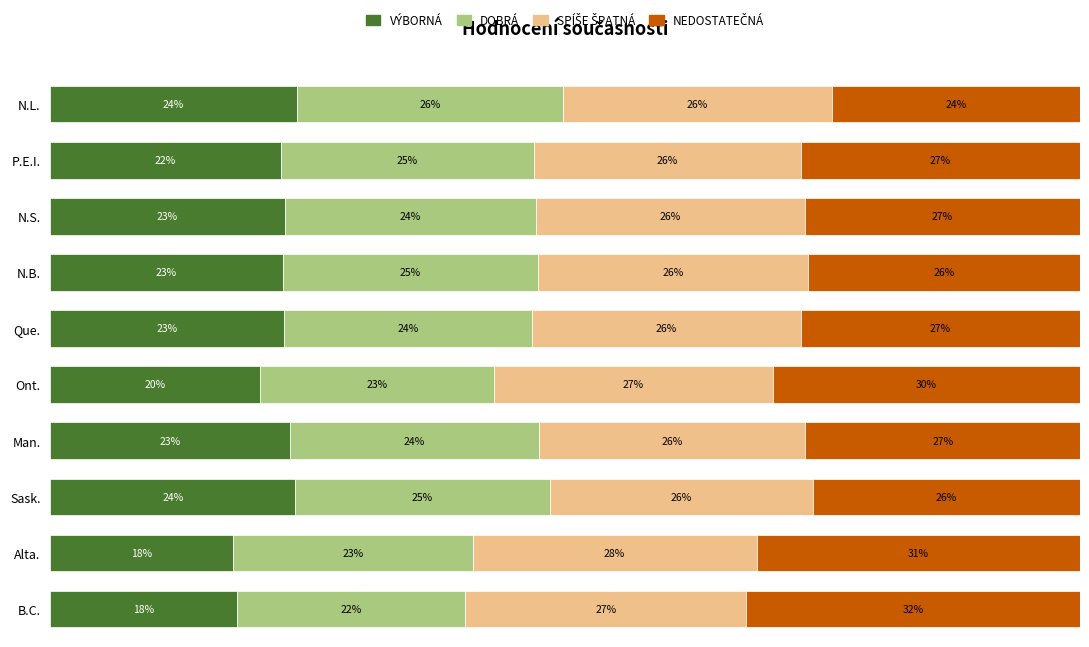

Where is VÝBORNÁ nearest to the value 20?

Ont.